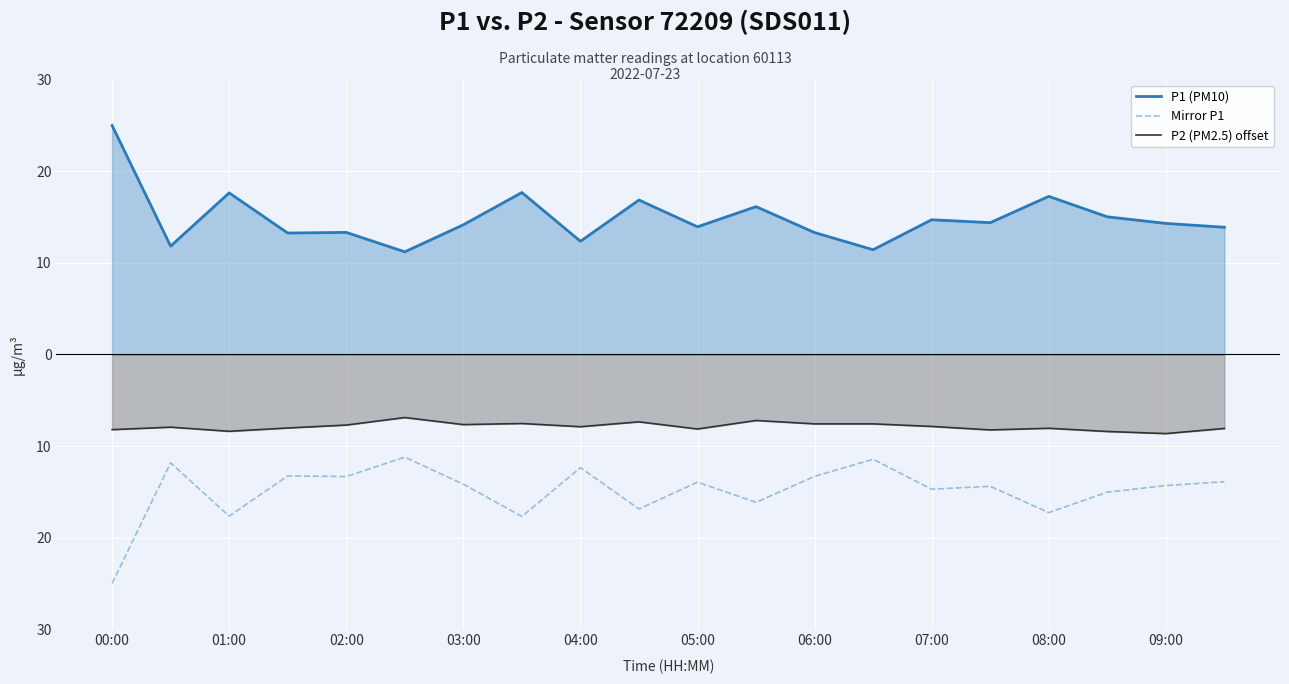

Does the chart display data point markers on the line(s)?

No